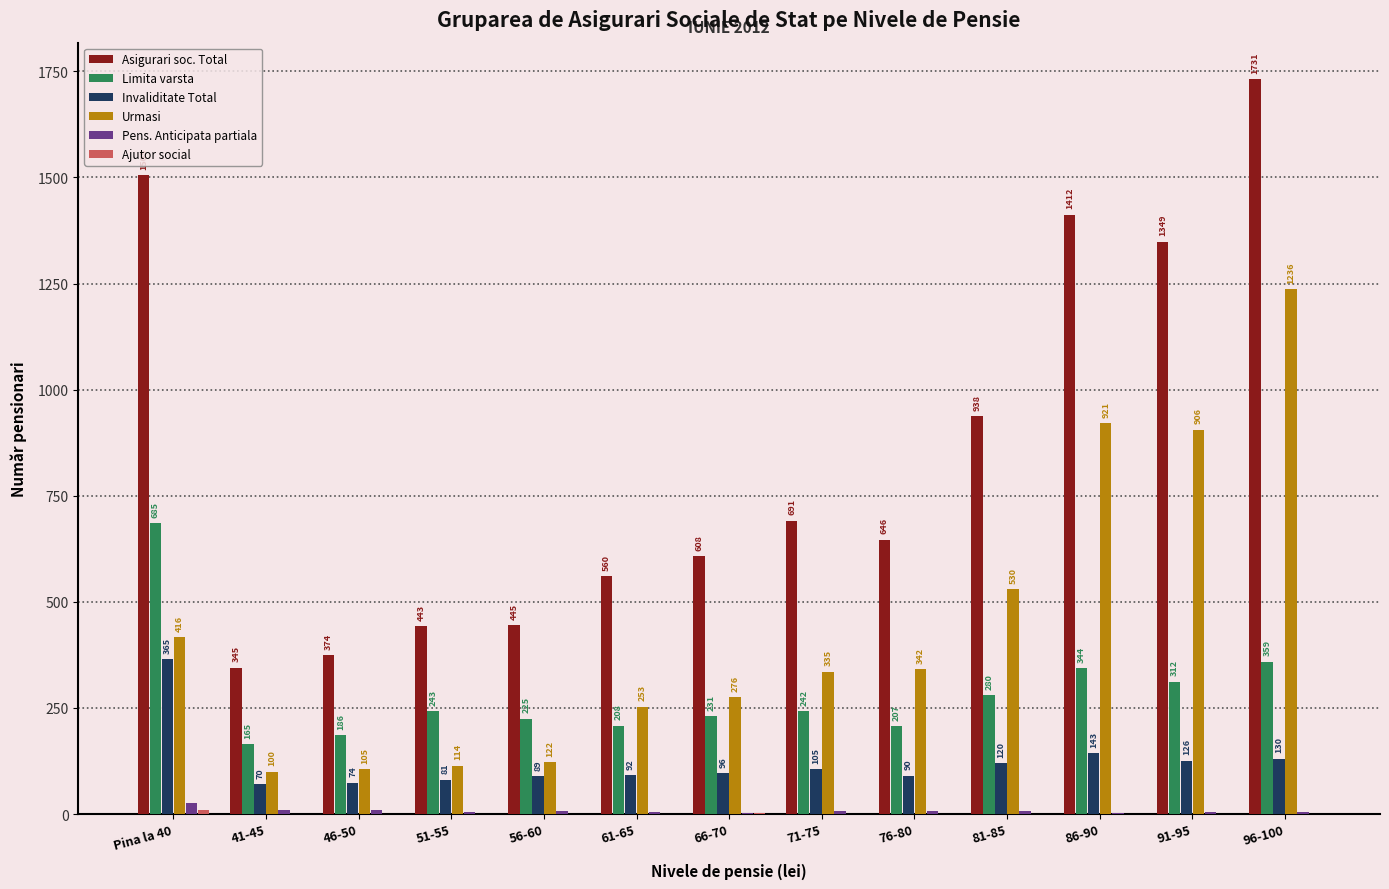

At which category is the sum across all series the highest?

96-100